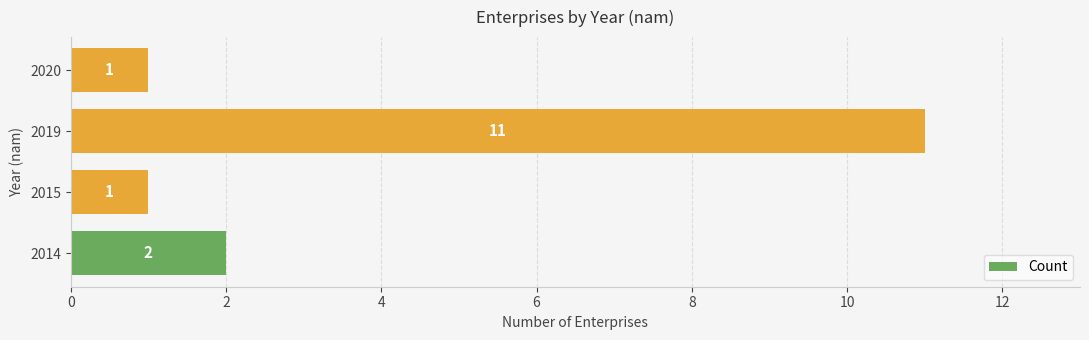

Read the value at 2019.

11